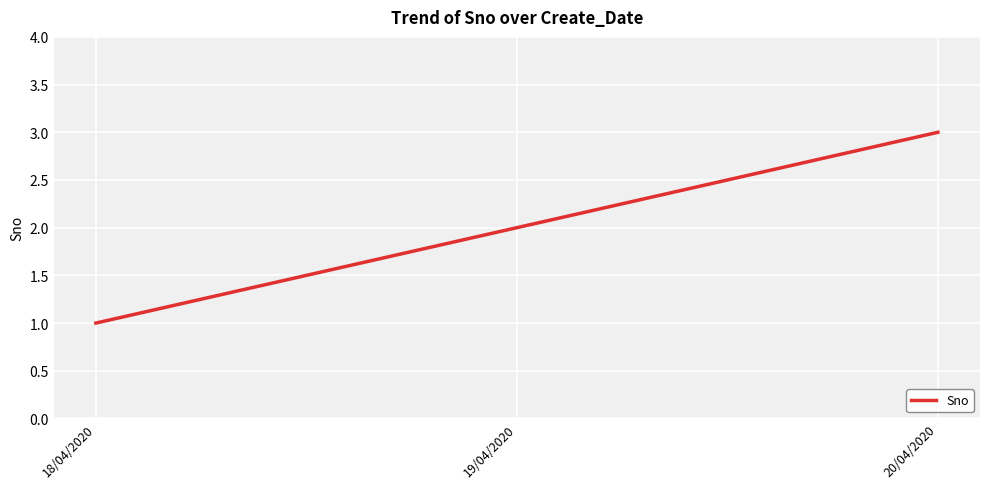

Reading left to right, list all the values displayed in this chart.

18/04/2020=1	19/04/2020=2	20/04/2020=3